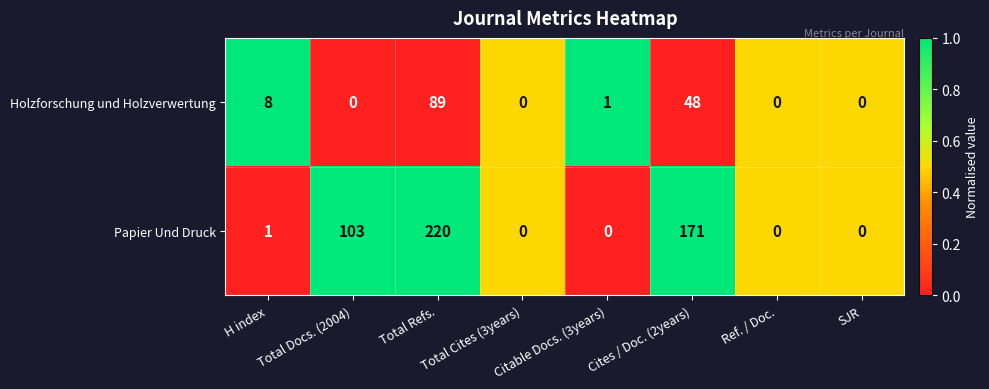

What is the maximum value shown in the chart?

220